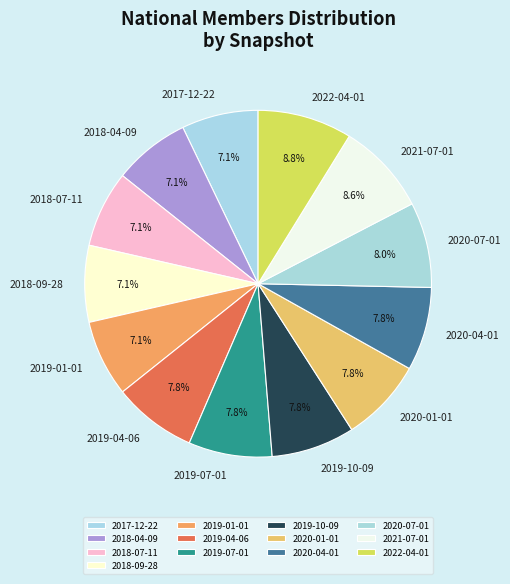

To the nearest percent, what is the combined percentage of 2018-09-28 and 2019-04-06?

15%